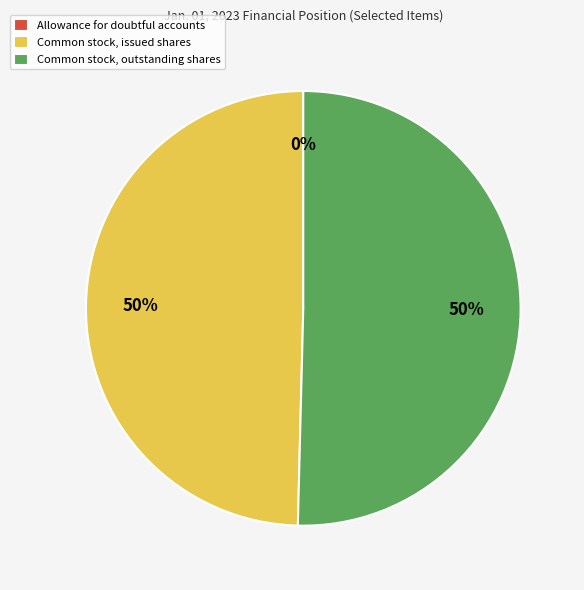

To the nearest percent, what portion does Common stock, outstanding shares represent?

50%